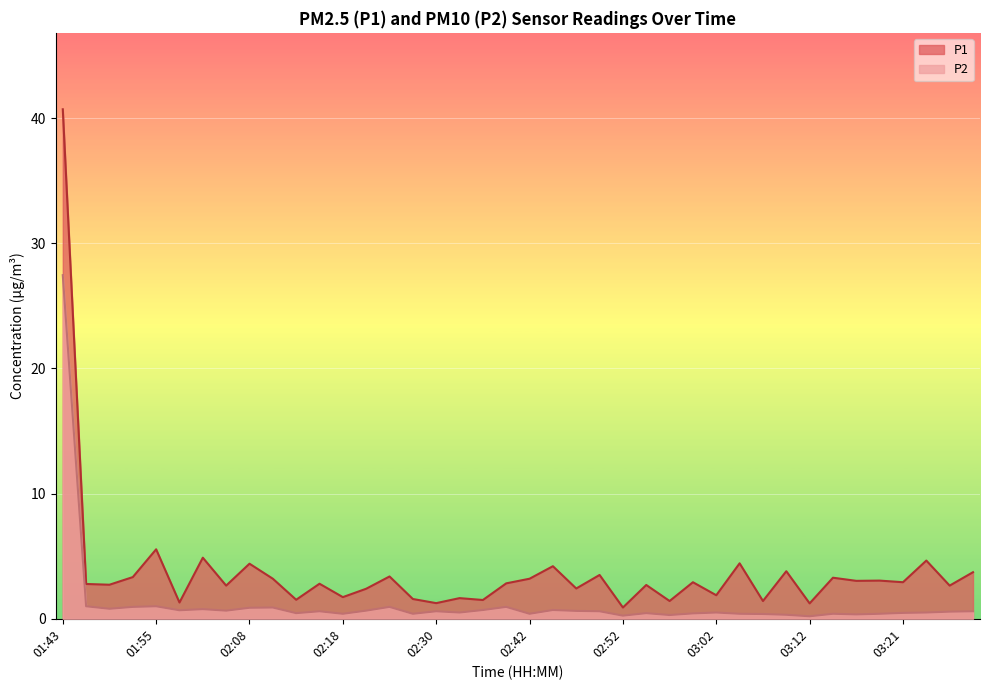

What is the value of the P2 point at the 20th from the left?

0.9